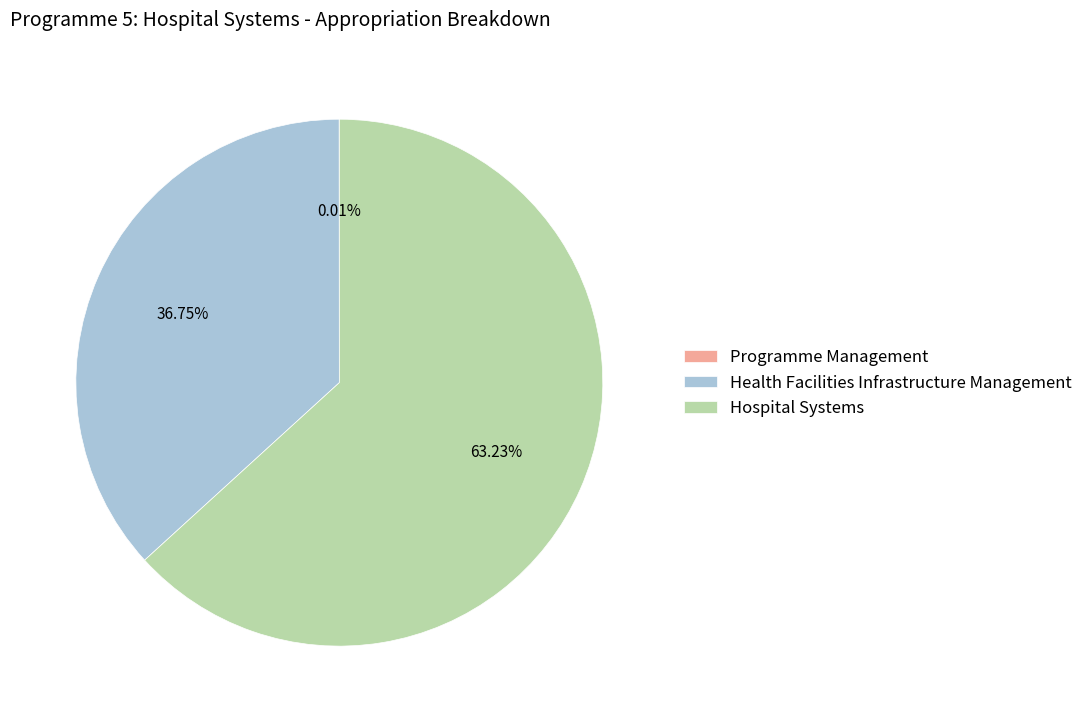

Does Health Facilities Infrastructure Management represent more than half of the total?

No